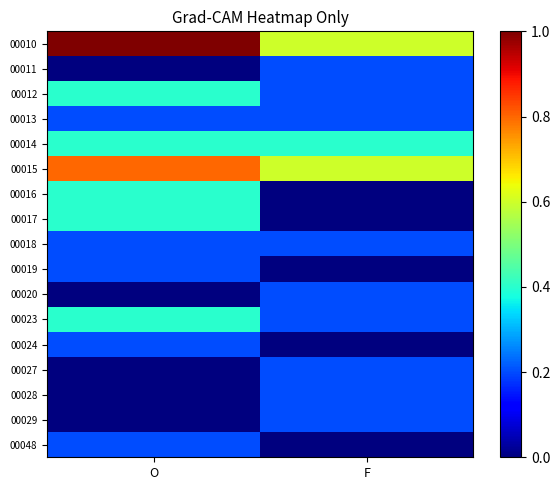

At which category does the chart reach its peak across all series?

O